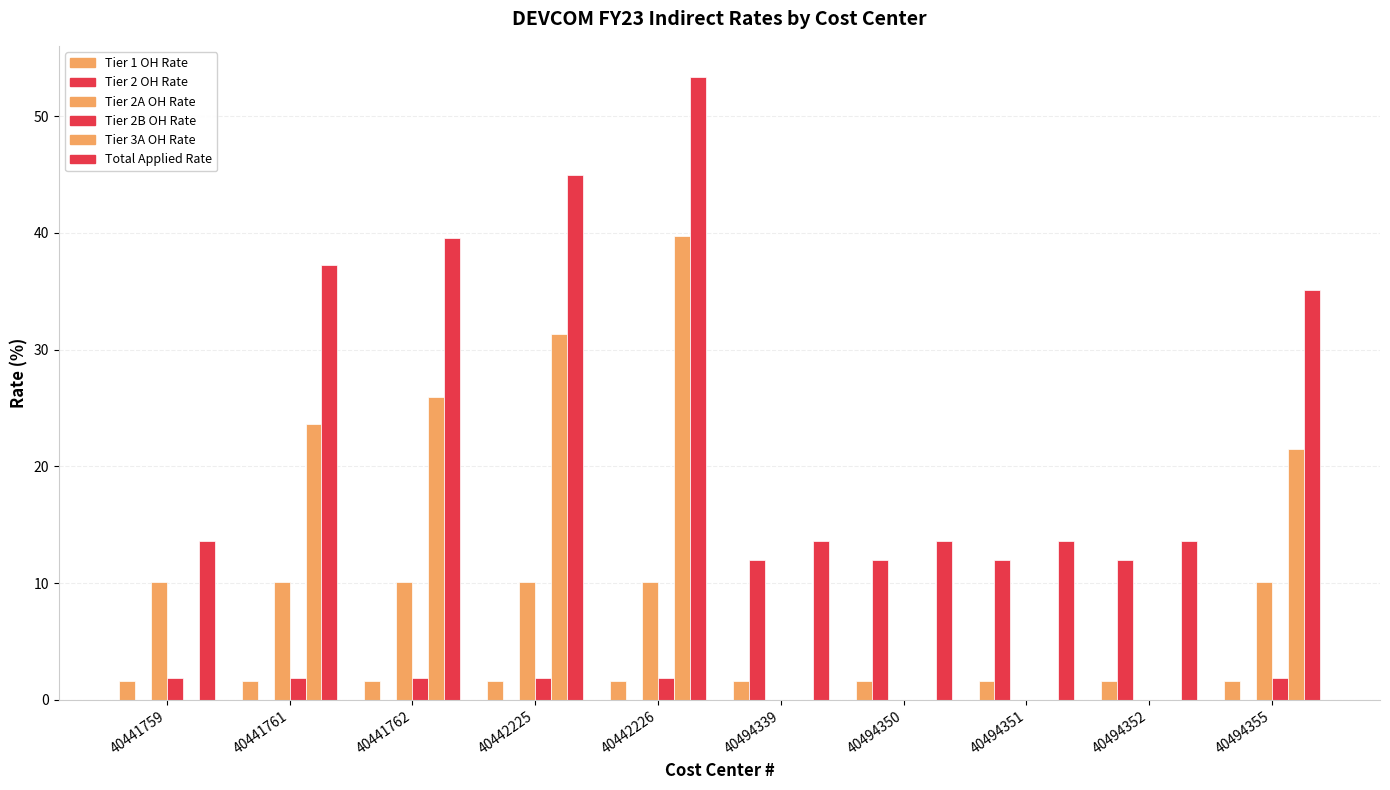

Which label corresponds to the largest value in the chart?

40442226